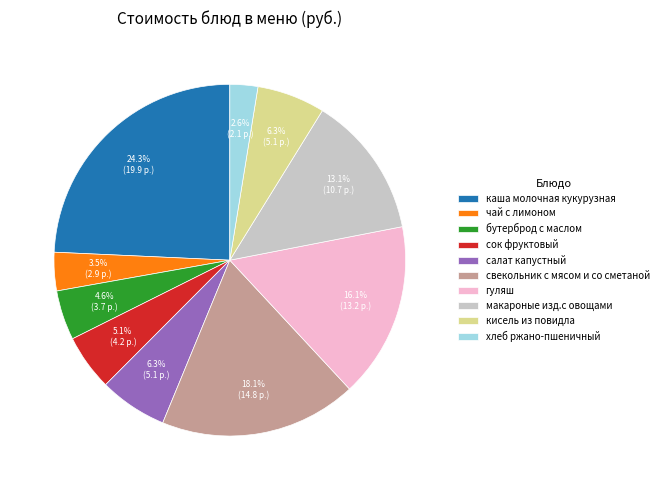

Which has a higher value, гуляш or кисель из повидла?

гуляш